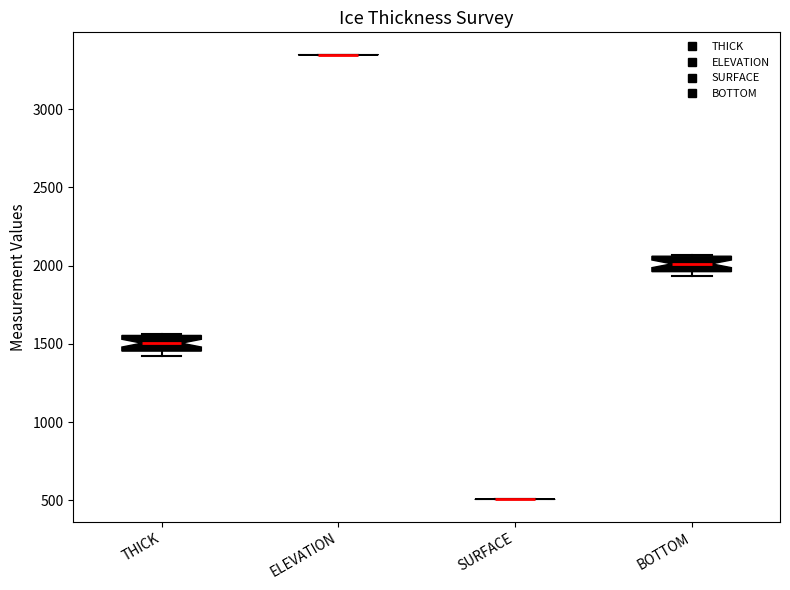

Where does the median line of the box for BOTTOM sit on the y-axis? The values are not printed on the chart, so give them approximately, as read against the axis.

2000